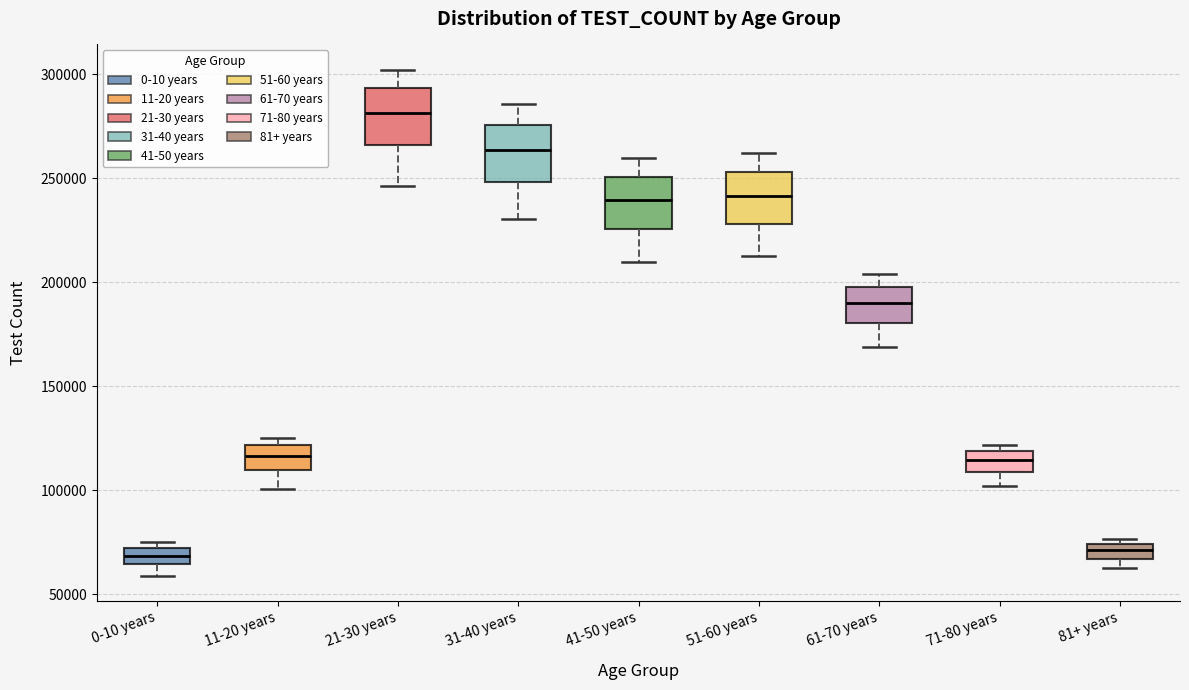

Where is the lower edge of the box for 11-20 years on the y-axis? The values are not printed on the chart, so give them approximately, as read against the axis.

110000